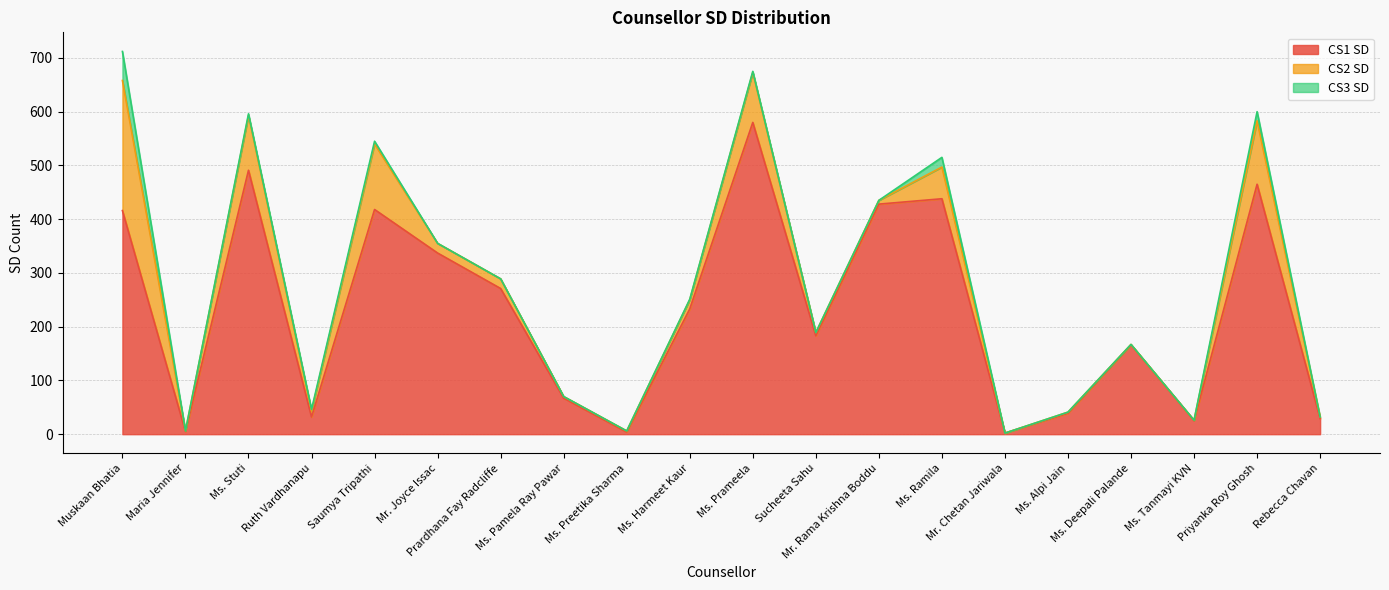

Does the chart have visible grid lines?

Yes